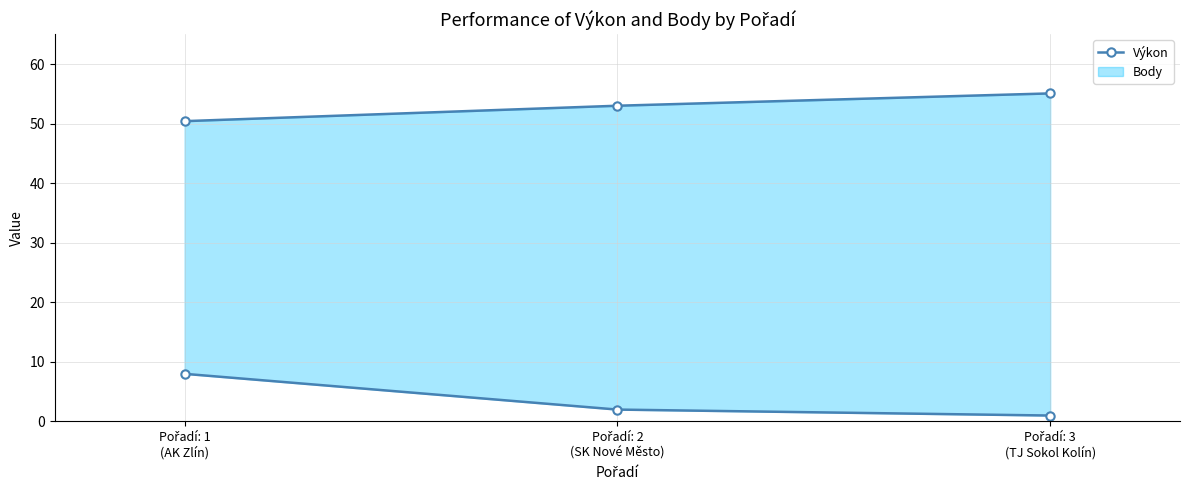

Approximately how many times larger is the value at Pořadí: 2
(SK Nové Město) compared to Pořadí: 3
(TJ Sokol Kolín)?

1.0